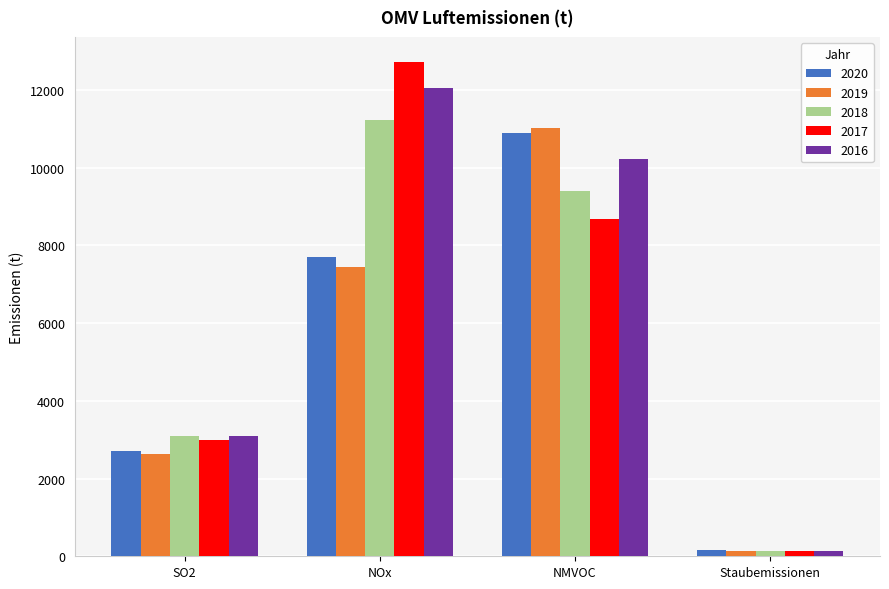

What is the label of the 4th bar from the right?

SO2